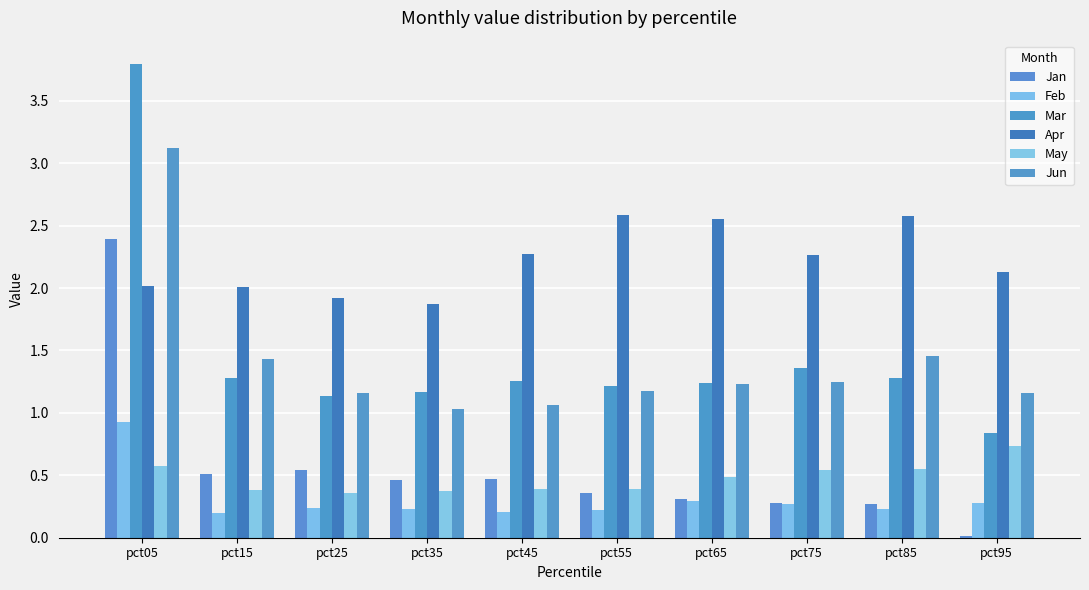

Which series has the largest total across all categories?

Apr